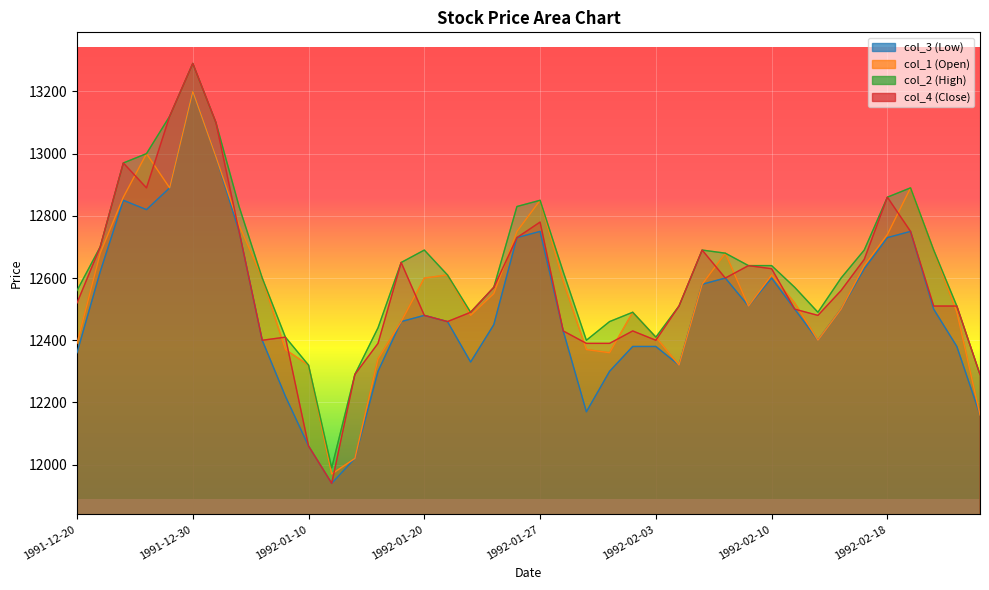

Reading left to right, what are all the values shown in this chart?

col_3: 12360	12620	12850	12820	12890	13200	12990	12750	12400	12220	12060	11940	12020	12300	12460	12480	12460	12330	12450	12730	12750	12430	12170	12300	12380	12380	12320	12580	12600	12510	12600	12500	12400	12500	12630	12730	12750	12500	12380	12160
col_1: 12390	12680	12860	13000	12890	13200	12990	12770	12600	12370	12320	11970	12020	12340	12460	12600	12610	12480	12550	12750	12850	12590	12370	12360	12490	12410	12320	12580	12680	12510	12610	12520	12400	12500	12640	12740	12890	12690	12490	12160
col_2: 12560	12700	12970	13000	13120	13290	13100	12830	12600	12410	12320	11990	12290	12440	12650	12690	12610	12490	12570	12830	12850	12620	12400	12460	12490	12410	12510	12690	12680	12640	12640	12570	12490	12600	12690	12860	12890	12690	12510	12290
col_4: 12520	12700	12970	12890	13120	13290	13100	12750	12400	12410	12060	11940	12290	12390	12650	12480	12460	12490	12570	12730	12780	12430	12390	12390	12430	12400	12510	12690	12600	12640	12630	12500	12480	12560	12660	12860	12750	12510	12510	12290